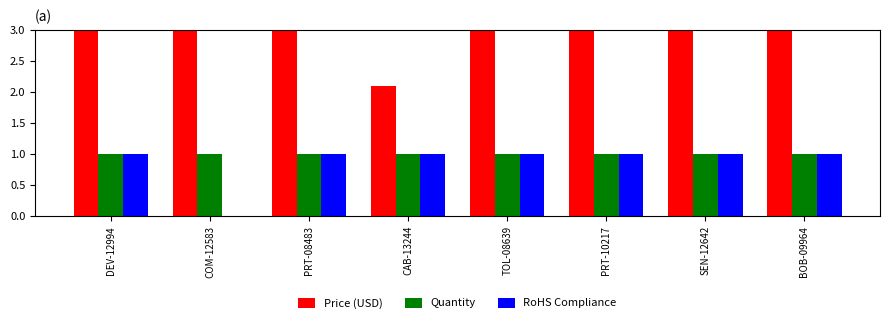

What position from the left is SEN-12642?

7